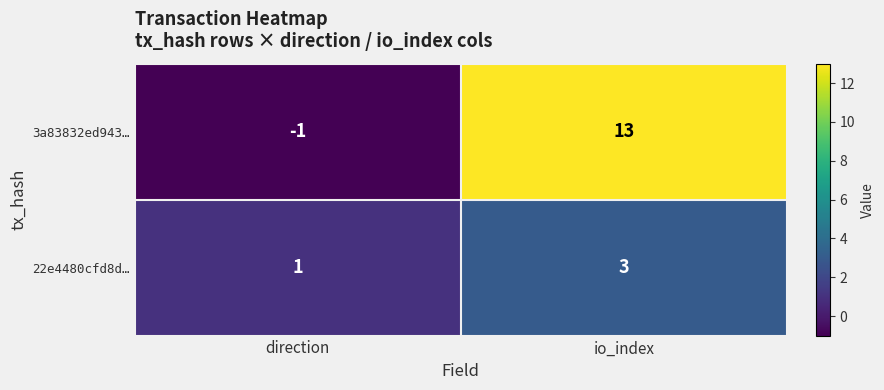

What is the difference between the 3a83832ed943… values at direction and io_index?

14